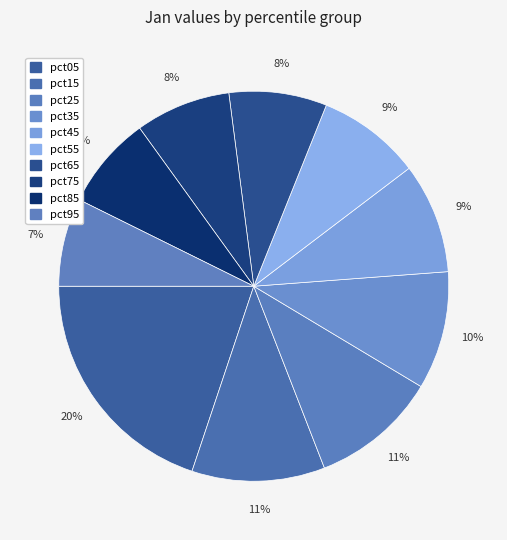

Does any single category account for the majority?

No